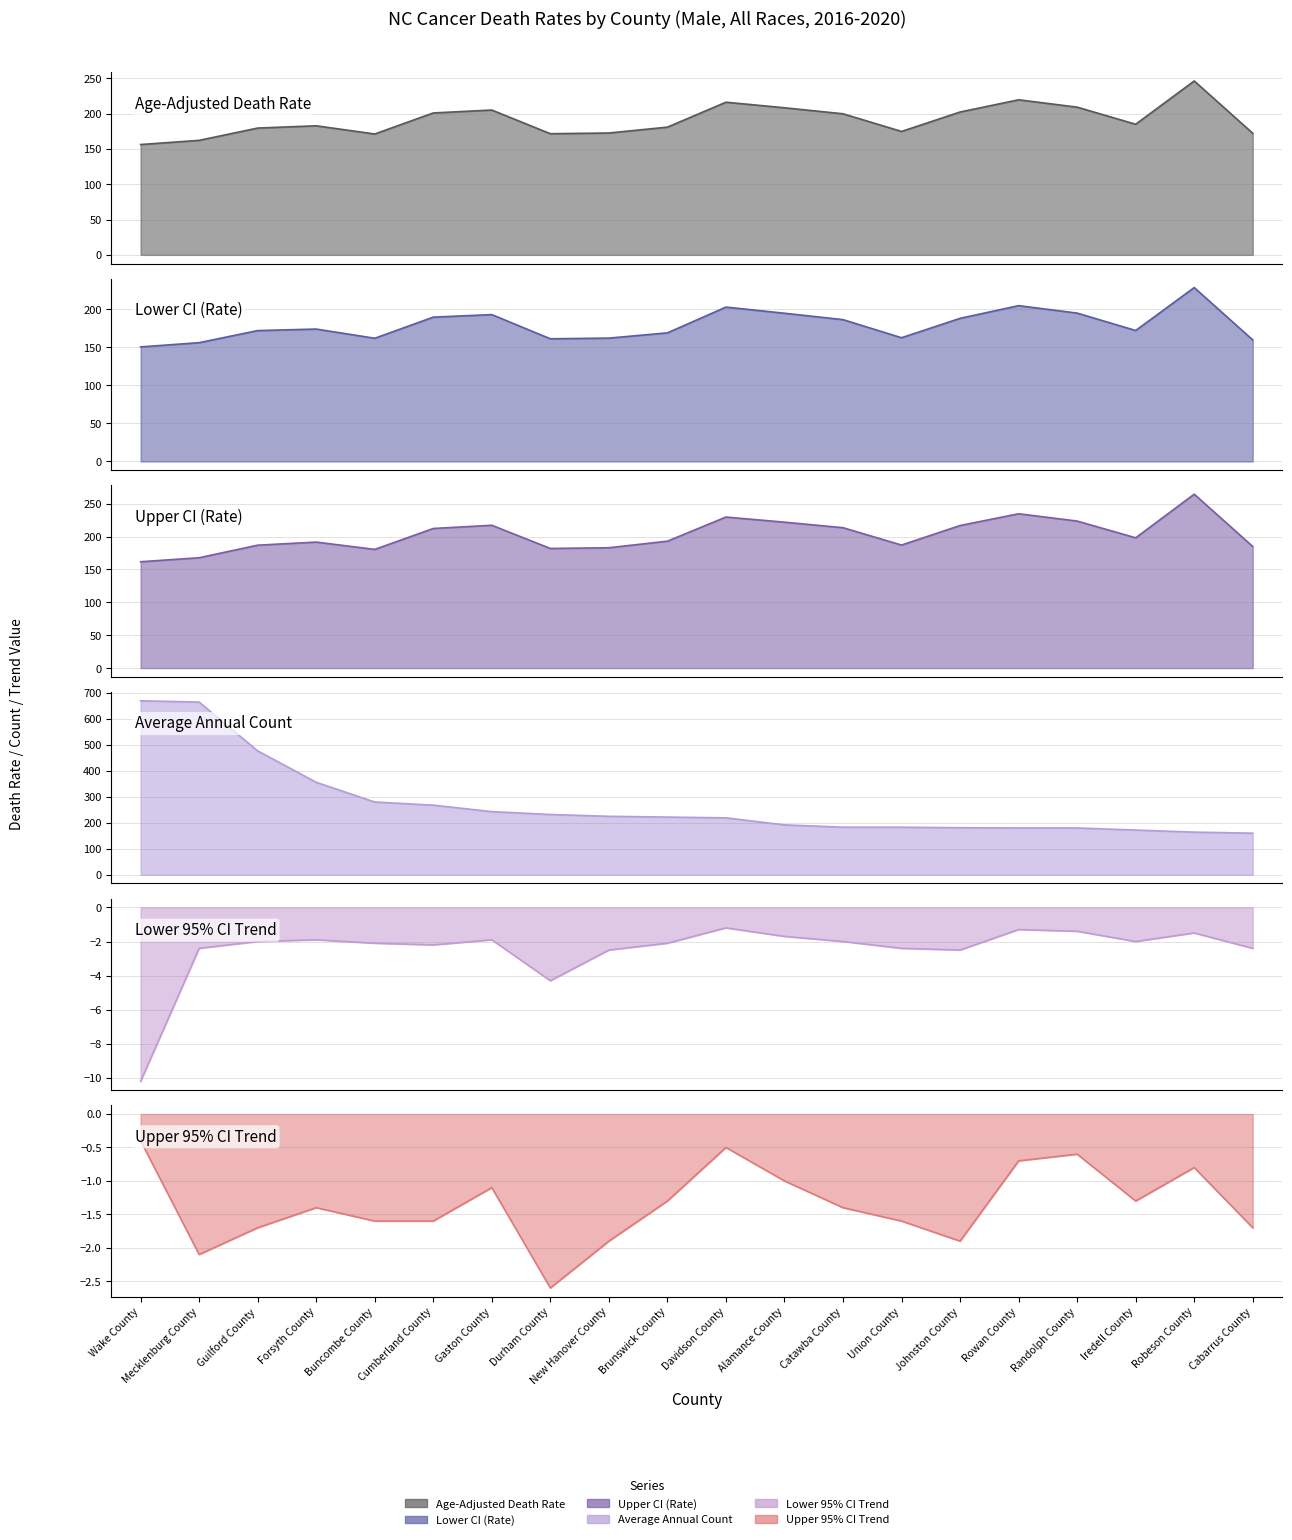

Is it true that Lower 95% CI Trend equals -2.0 at Guilford County?

True